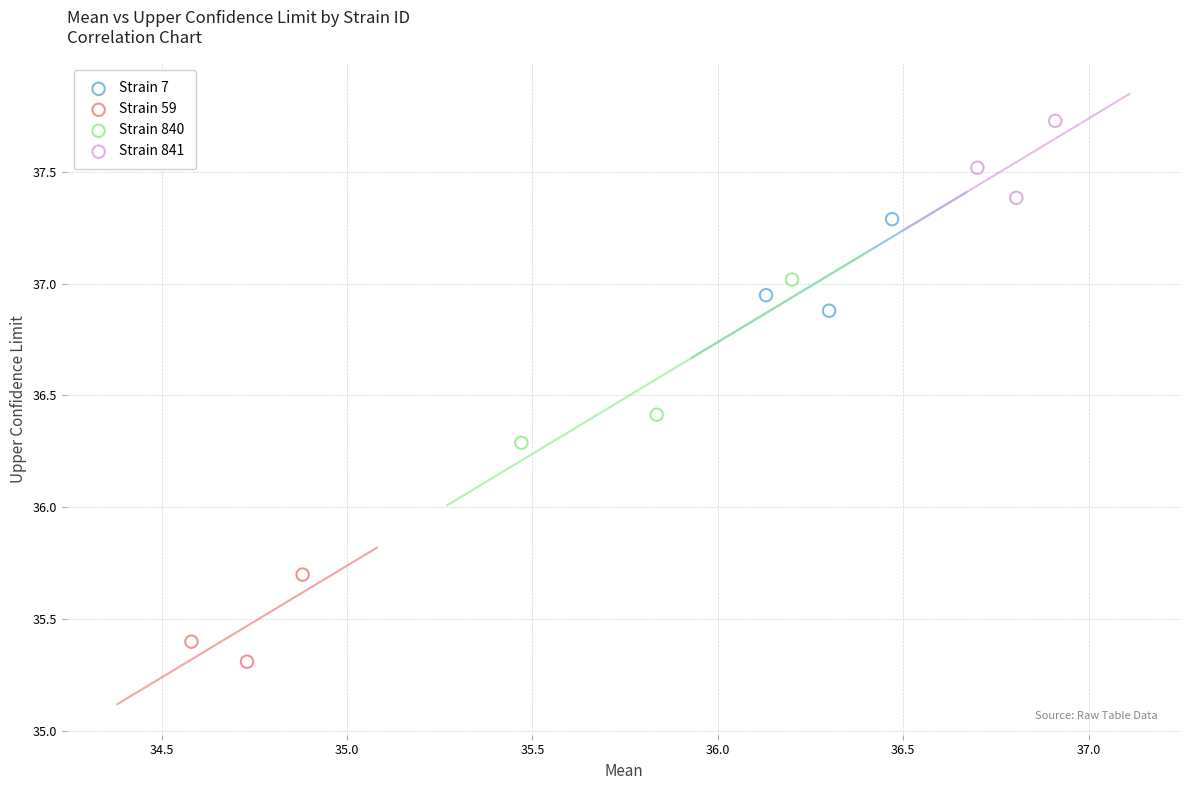

Which series reaches the maximum Y coordinate?

Strain 841